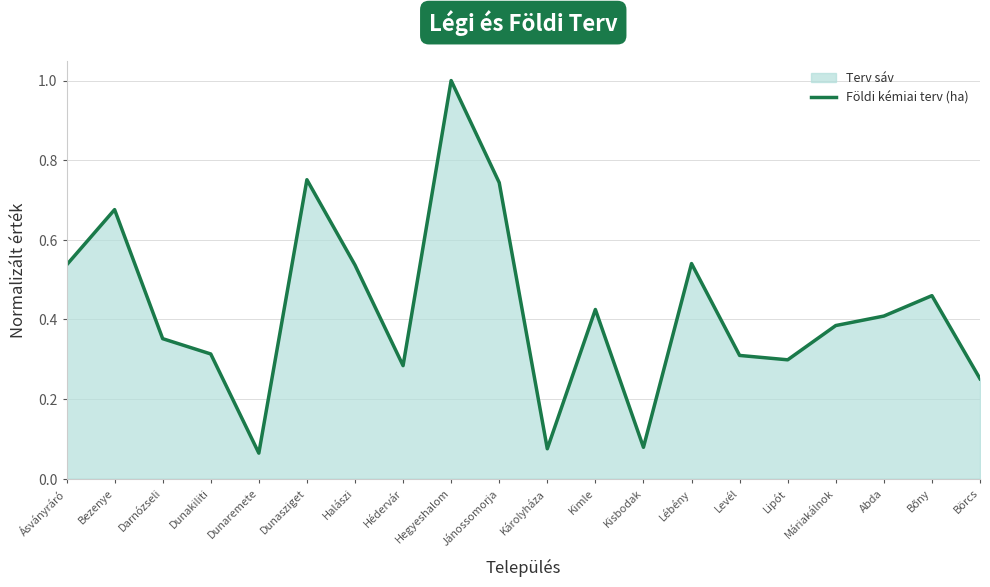

How many interior local peaks (higher than both neighbors) does the data have?

6